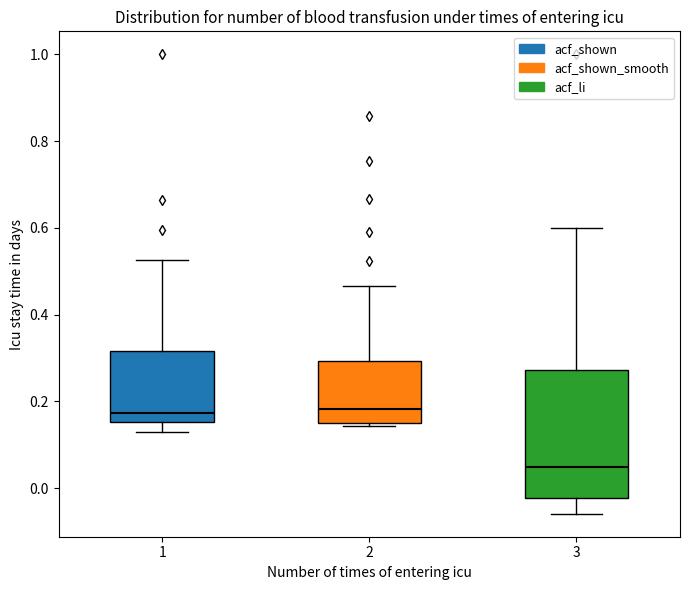

Reading left to right, transcribe this box plot: for each box, give where its median line is, the range the box spans, and where its two whiskers end, as read against the y-axis. The values are not printed on the chart, so give them approximately, as read against the axis.

1: median 0.18, box 0.16 to 0.32, whiskers 0.12 to 0.52
2: median 0.18, box 0.16 to 0.30, whiskers 0.14 to 0.46
3: median 0.04, box -0.02 to 0.28, whiskers -0.06 to 0.60